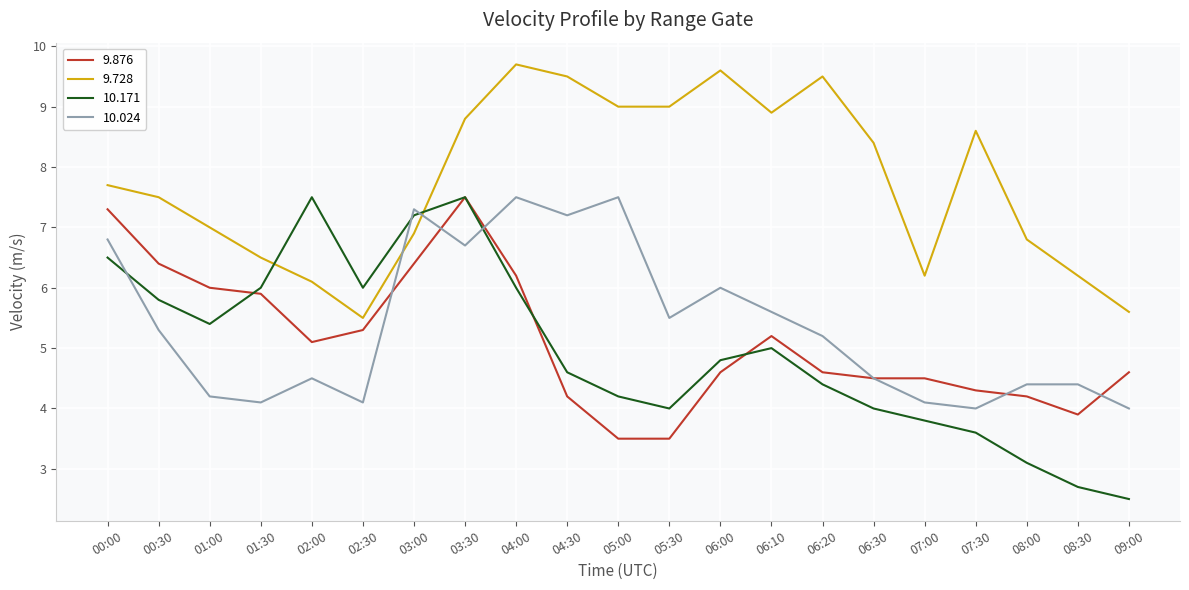

The 9.728 series shows 3.5 at 07:00. True or false?

False